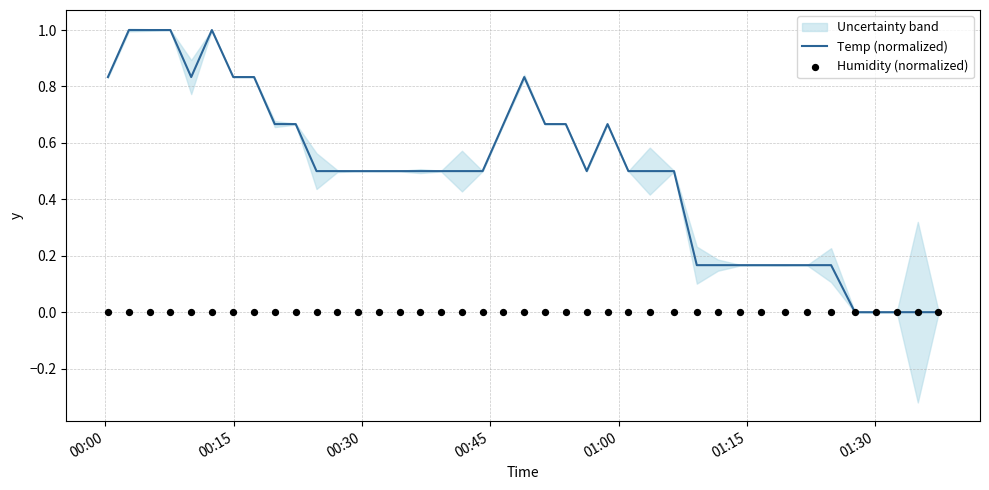

What are all the series names shown in the legend?

Temp (normalized), Humidity (normalized)